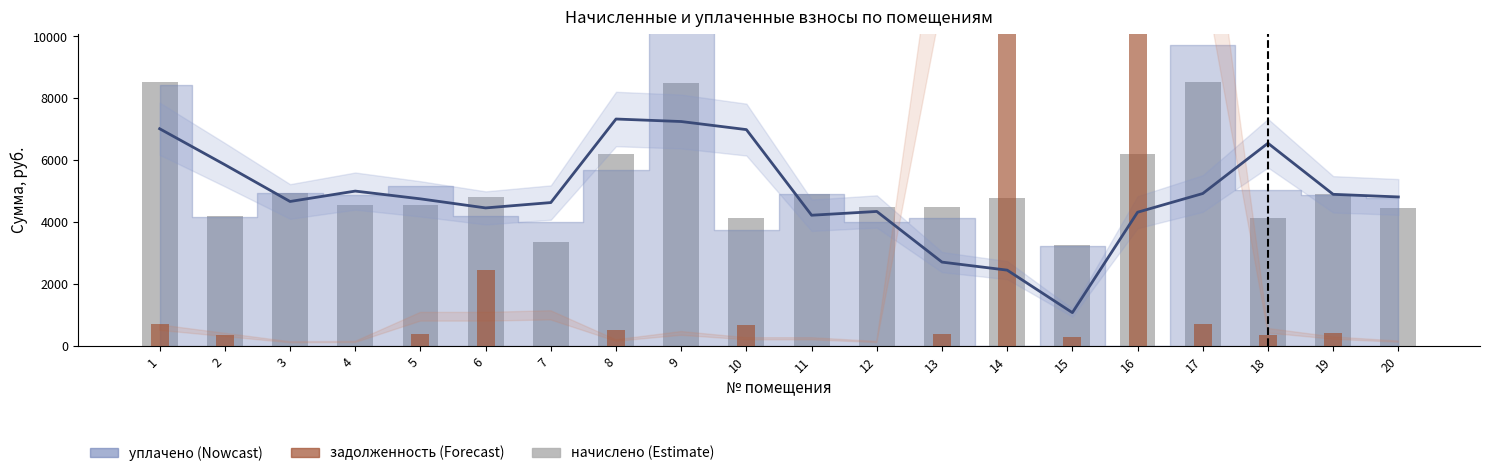

How many bars are there in each group?

3